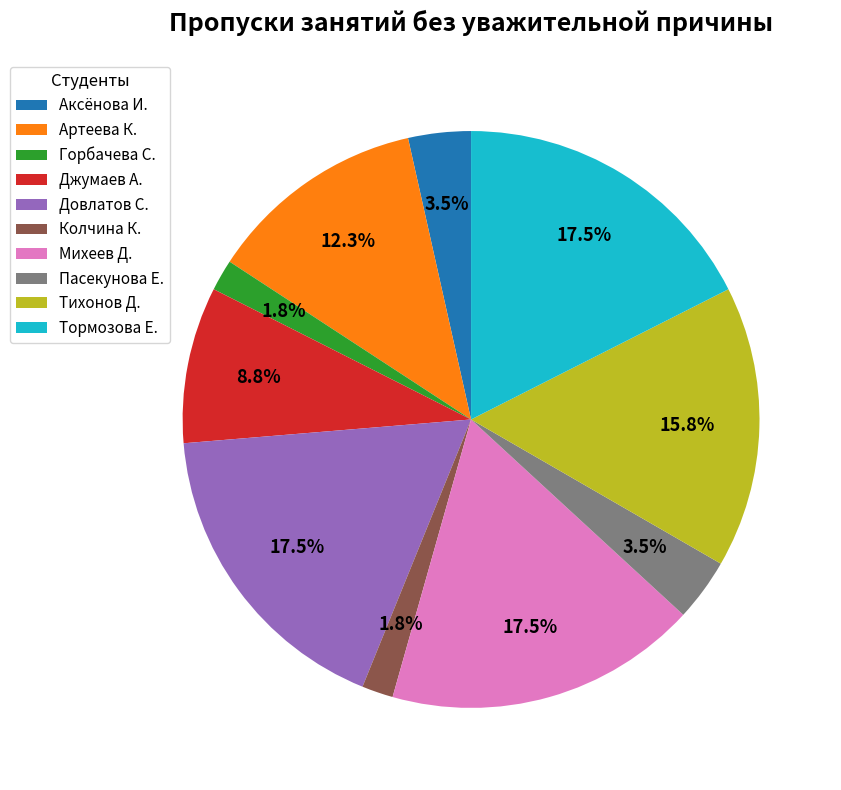

True or false: Колчина К. accounts for 13% of the total.

False